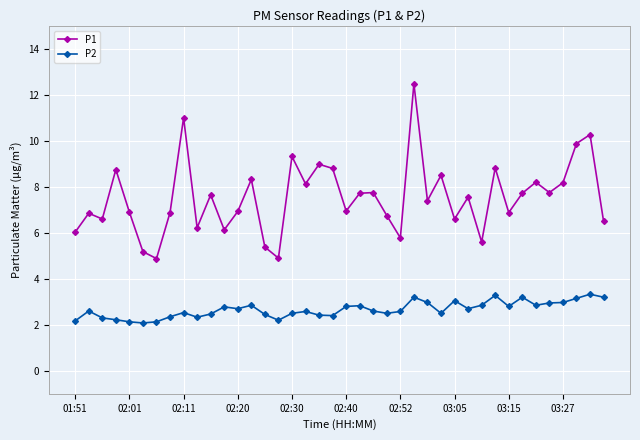

What is the minimum value for P1?

4.9